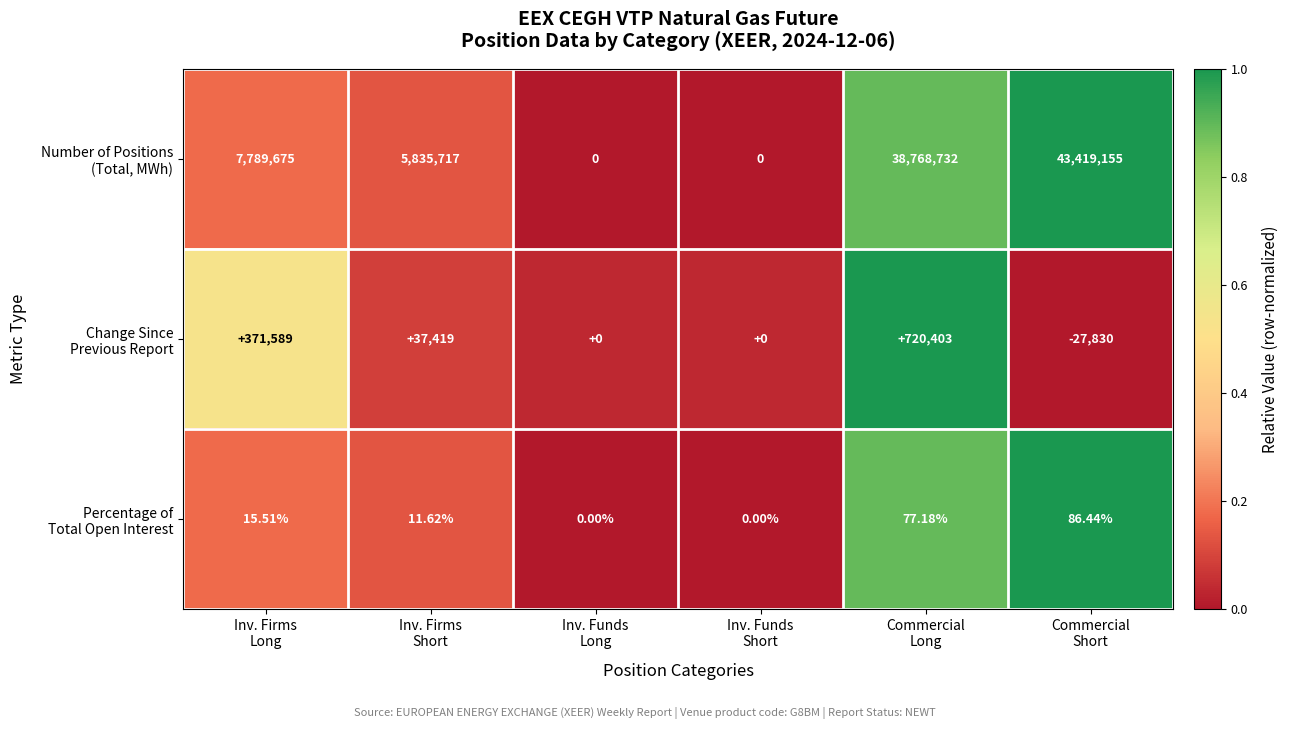

Count the number of categories in the chart.

6